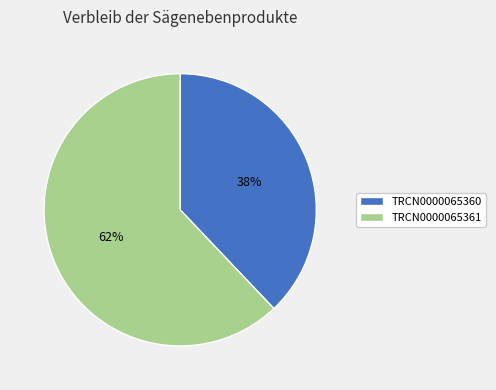

Do TRCN0000065360 and TRCN0000065361 together represent more than half of the pie?

Yes